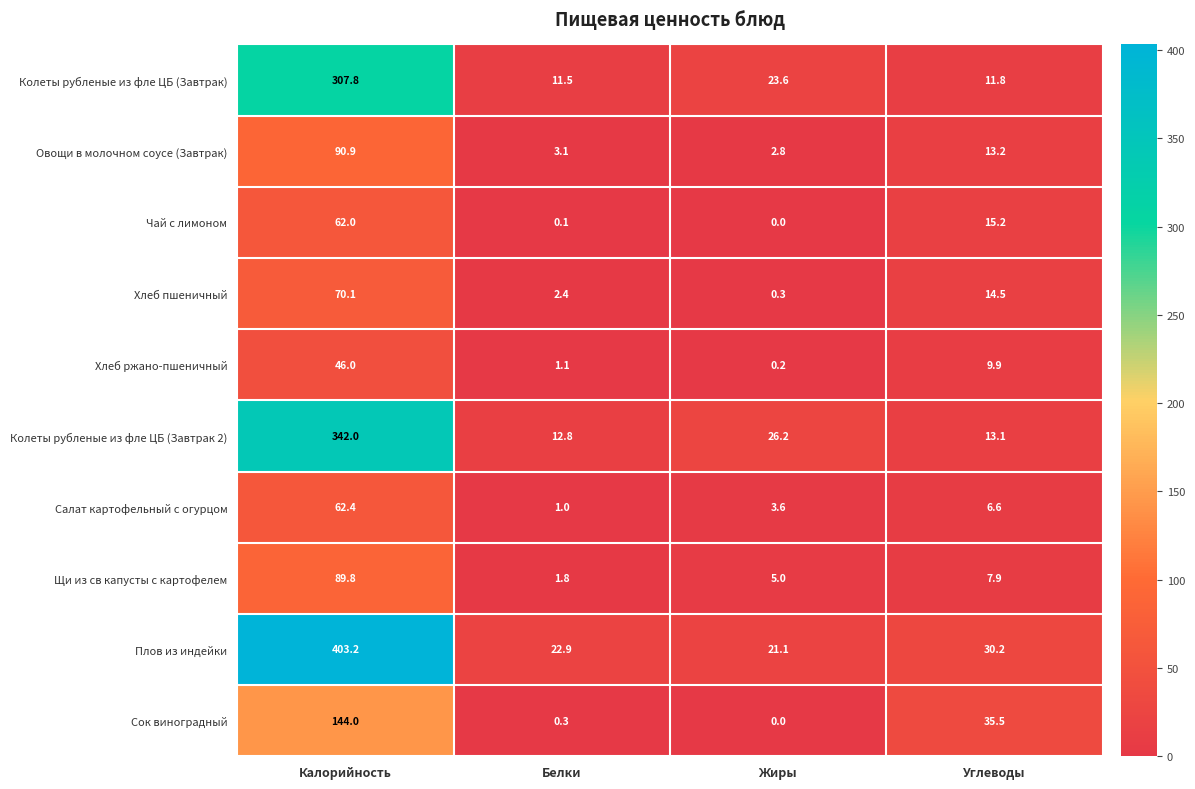

At how many categories does at least one series exceed 14?

4